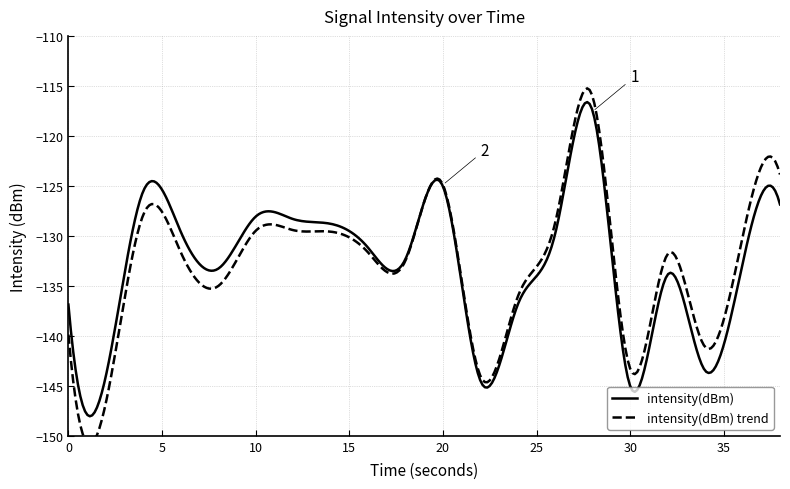

Reading right to left, extract all data points from this chart.

19=-126.9	18=-132.8	17=-143.5	16=-133.9	15=-145.0	14=-117.5	13=-129.8	12=-136.9	11=-144.5	10=-125.0	9=-132.3	8=-131.2	7=-128.8	6=-128.3	5=-128.1	4=-133.3	3=-129.6	2=-125.5	1=-144.0	0=-136.9